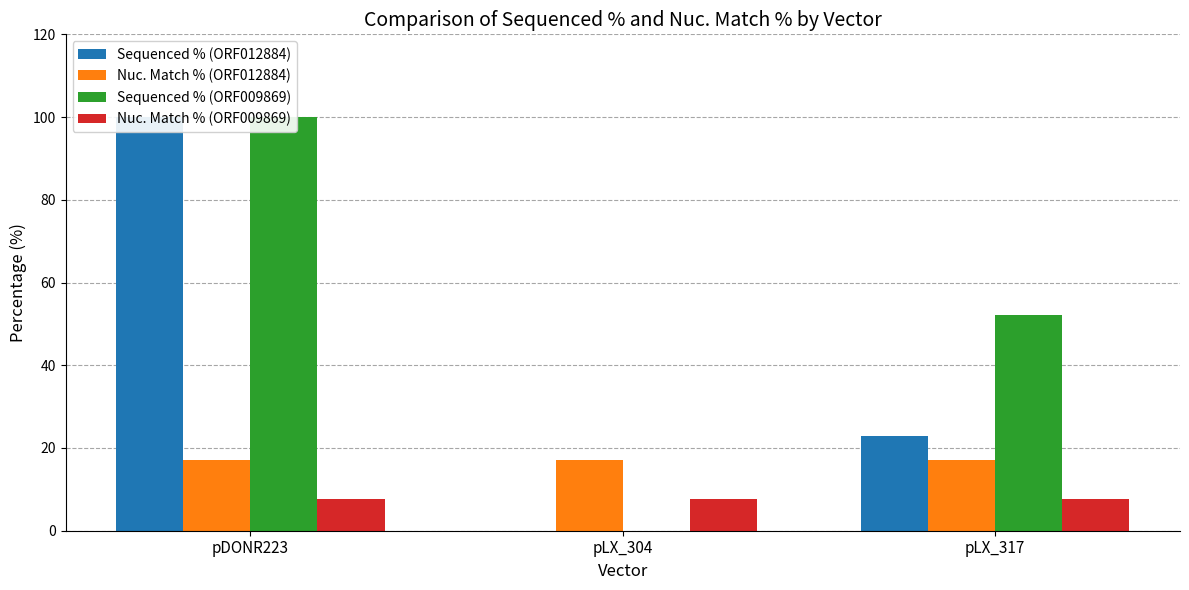

How many groups of bars are there?

3